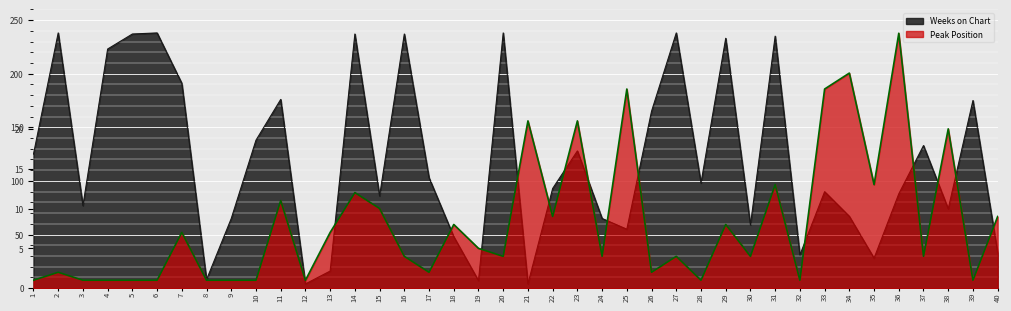

List the series in order of their overall mean, lowest first.

Peak Position, Weeks on Chart